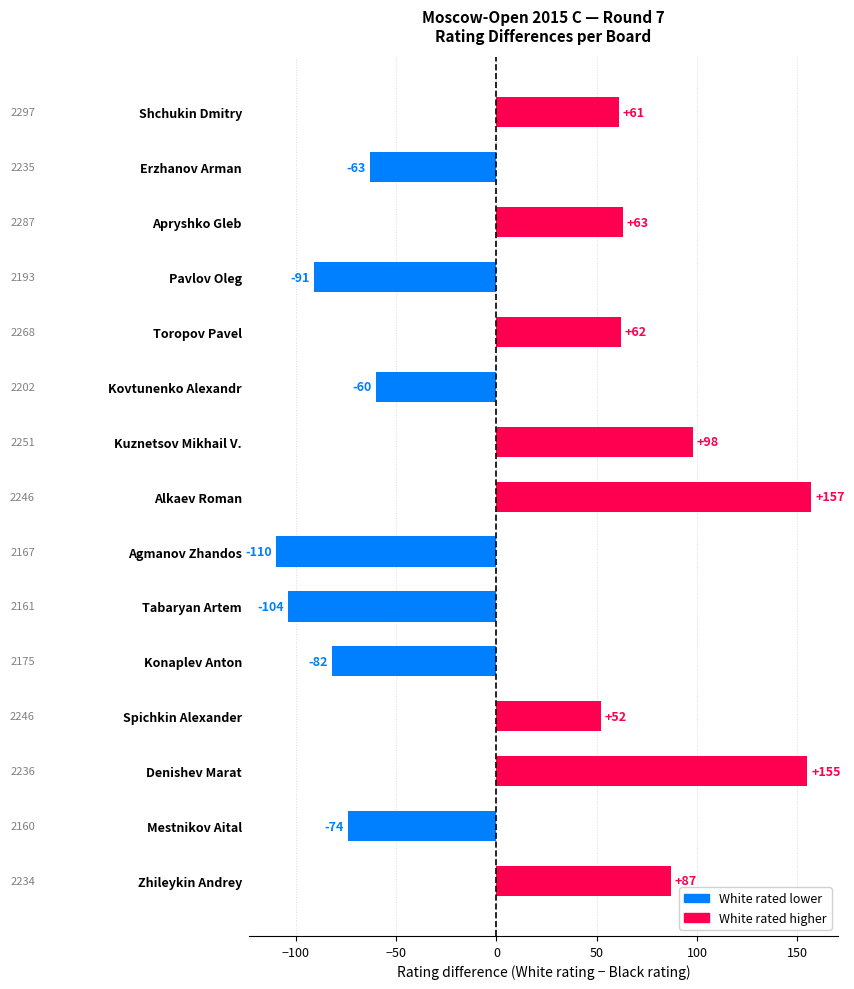

What is the sum of the values at Shchukin Dmitry and Apryshko Gleb?

124